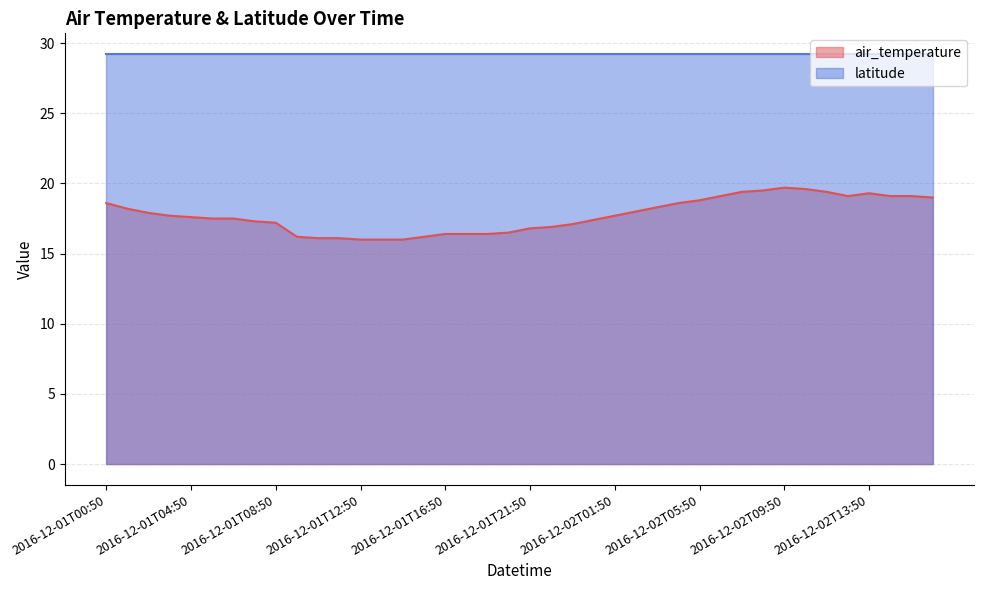

Reading left to right, what are all the values shown in this chart?

2016-12-01T00:50=18.6	2016-12-01T01:50=18.2	2016-12-01T02:50=17.9	2016-12-01T03:50=17.7	2016-12-01T04:50=17.6	2016-12-01T05:50=17.5	2016-12-01T06:50=17.5	2016-12-01T07:50=17.3	2016-12-01T08:50=17.2	2016-12-01T09:50=16.2	2016-12-01T10:50=16.1	2016-12-01T11:50=16.1	2016-12-01T12:50=16.0	2016-12-01T13:50=16.0	2016-12-01T14:50=16.0	2016-12-01T15:50=16.2	2016-12-01T16:50=16.4	2016-12-01T18:50=16.4	2016-12-01T19:50=16.4	2016-12-01T20:50=16.5	2016-12-01T21:50=16.8	2016-12-01T22:50=16.9	2016-12-01T23:50=17.1	2016-12-02T00:50=17.4	2016-12-02T01:50=17.7	2016-12-02T02:50=18.0	2016-12-02T03:50=18.3	2016-12-02T04:50=18.6	2016-12-02T05:50=18.8	2016-12-02T06:50=19.1	2016-12-02T07:50=19.4	2016-12-02T08:50=19.5	2016-12-02T09:50=19.7	2016-12-02T10:50=19.6	2016-12-02T11:50=19.4	2016-12-02T12:50=19.1	2016-12-02T13:50=19.3	2016-12-02T14:50=19.1	2016-12-02T15:50=19.1	2016-12-02T16:50=19.0